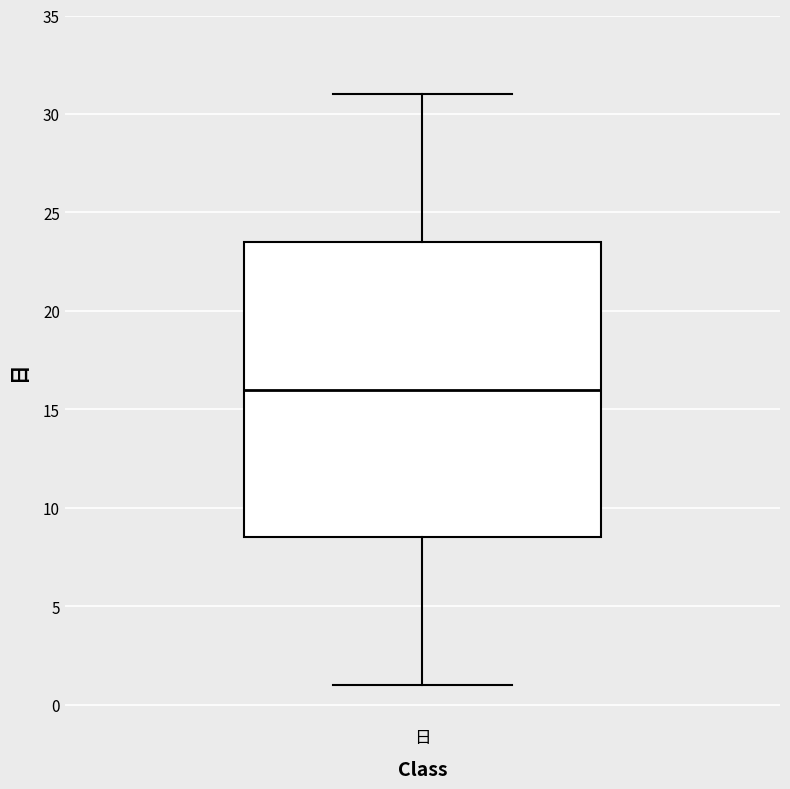

Read this box plot against the y-axis: the position of the median line, the range covered by the box, and the ends of both whiskers. The values are not printed on the chart, so give them approximately, as read against the axis.

median 16.0, box 8.5 to 23.5, whiskers 1.0 to 31.0